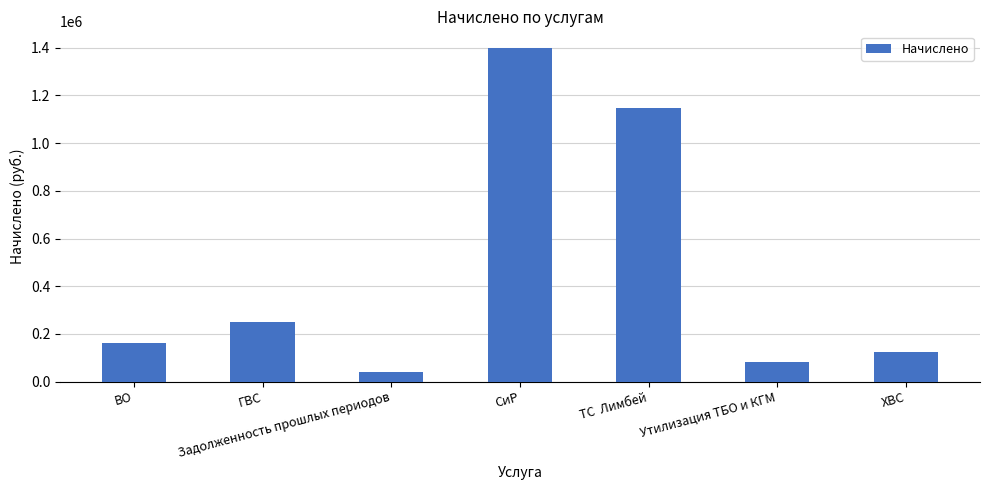

Is it true that the value at ХВС is 124110.2?

True